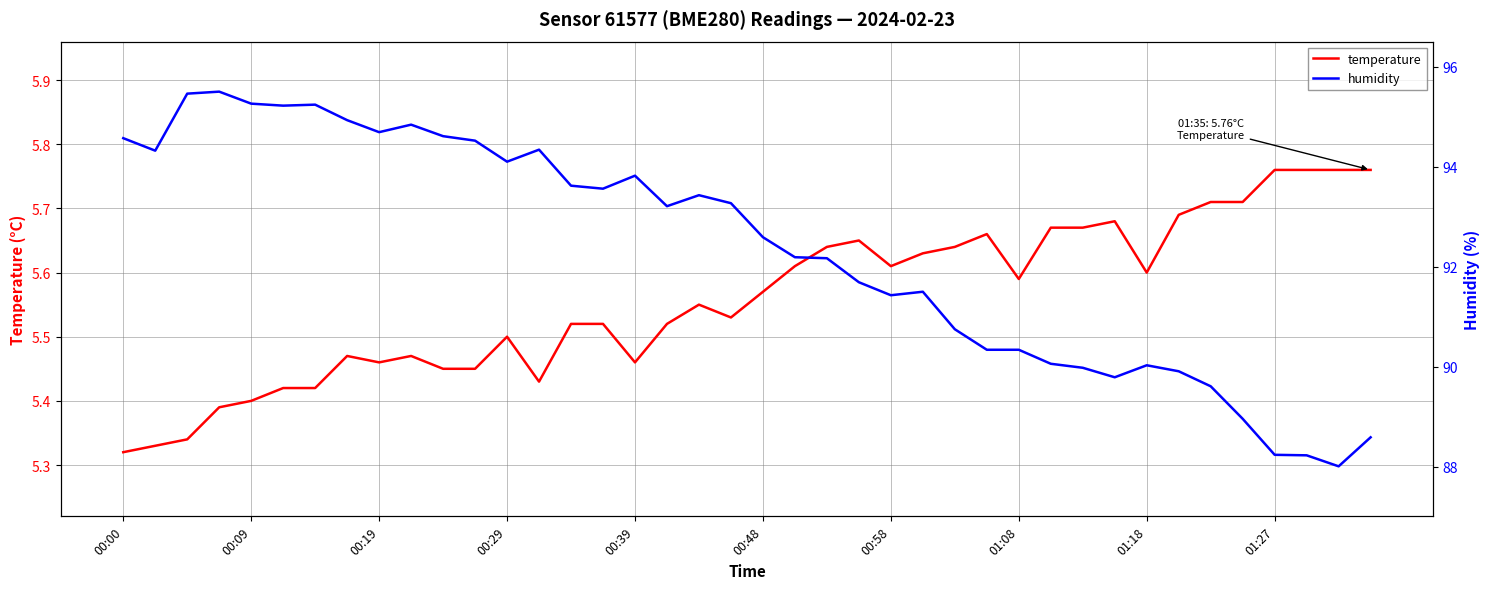

At which label is temperature closest to 5?

00:00